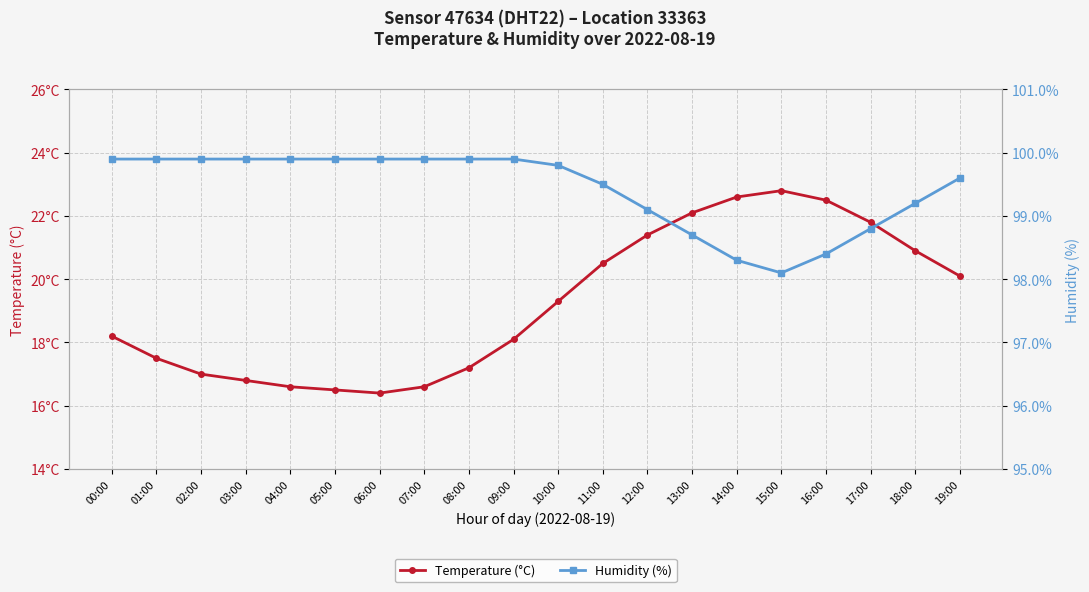

How many lines are shown in the chart?

2